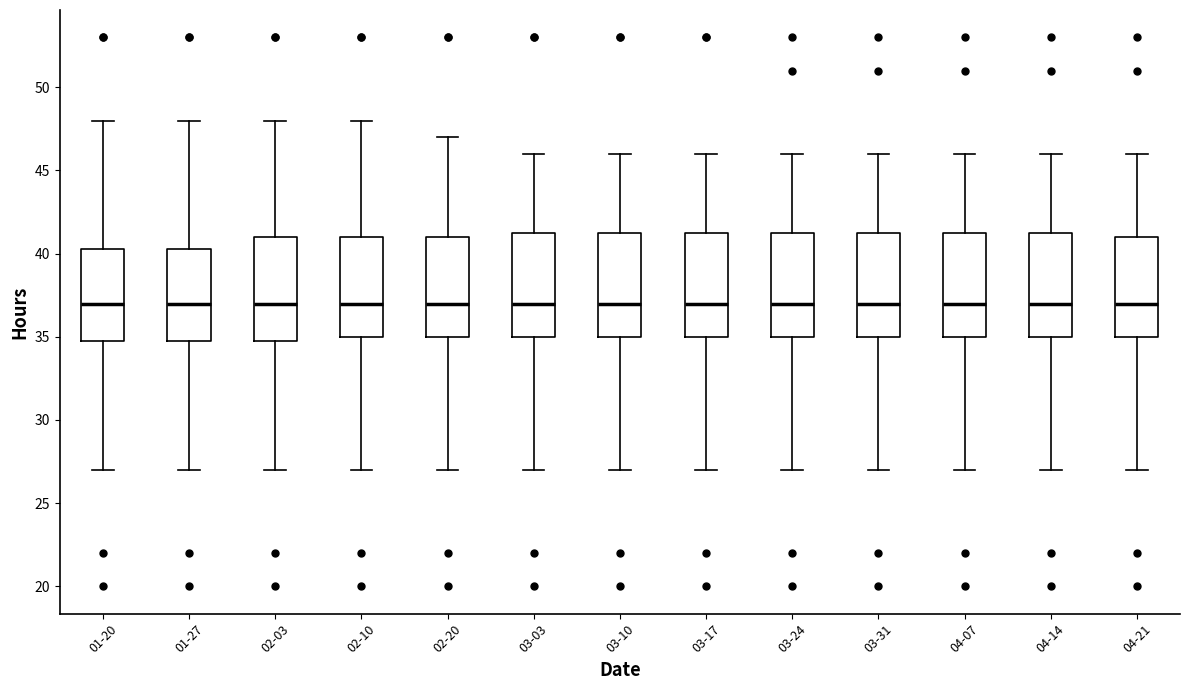

Reading left to right, transcribe this box plot: for each box, give where its median line is, the range the box spans, and where its two whiskers end, as read against the y-axis. The values are not printed on the chart, so give them approximately, as read against the axis.

01-20: median 37.0, box 35.0 to 40.5, whiskers 27.0 to 48.0
01-27: median 37.0, box 35.0 to 40.5, whiskers 27.0 to 48.0
02-03: median 37.0, box 35.0 to 41.0, whiskers 27.0 to 48.0
02-10: median 37.0, box 35.0 to 41.0, whiskers 27.0 to 48.0
02-20: median 37.0, box 35.0 to 41.0, whiskers 27.0 to 47.0
03-03: median 37.0, box 35.0 to 41.5, whiskers 27.0 to 46.0
03-10: median 37.0, box 35.0 to 41.5, whiskers 27.0 to 46.0
03-17: median 37.0, box 35.0 to 41.5, whiskers 27.0 to 46.0
03-24: median 37.0, box 35.0 to 41.5, whiskers 27.0 to 46.0
03-31: median 37.0, box 35.0 to 41.5, whiskers 27.0 to 46.0
04-07: median 37.0, box 35.0 to 41.5, whiskers 27.0 to 46.0
04-14: median 37.0, box 35.0 to 41.5, whiskers 27.0 to 46.0
04-21: median 37.0, box 35.0 to 41.0, whiskers 27.0 to 46.0